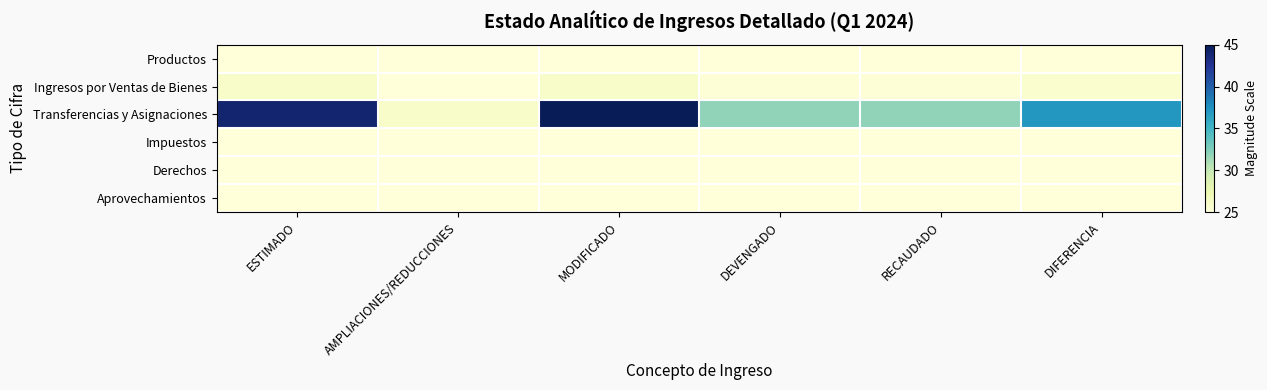

What is the difference between the highest and lowest values at DEVENGADO?

6.9